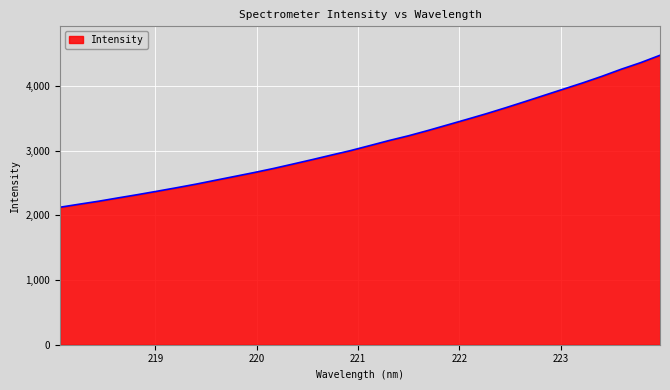

What is the greatest value displayed?

4477.9